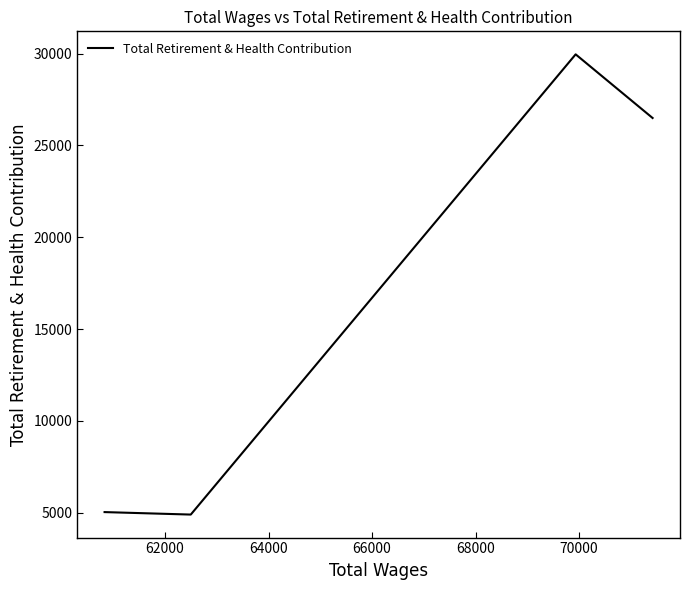

What is the minimum value shown in the chart?

4898